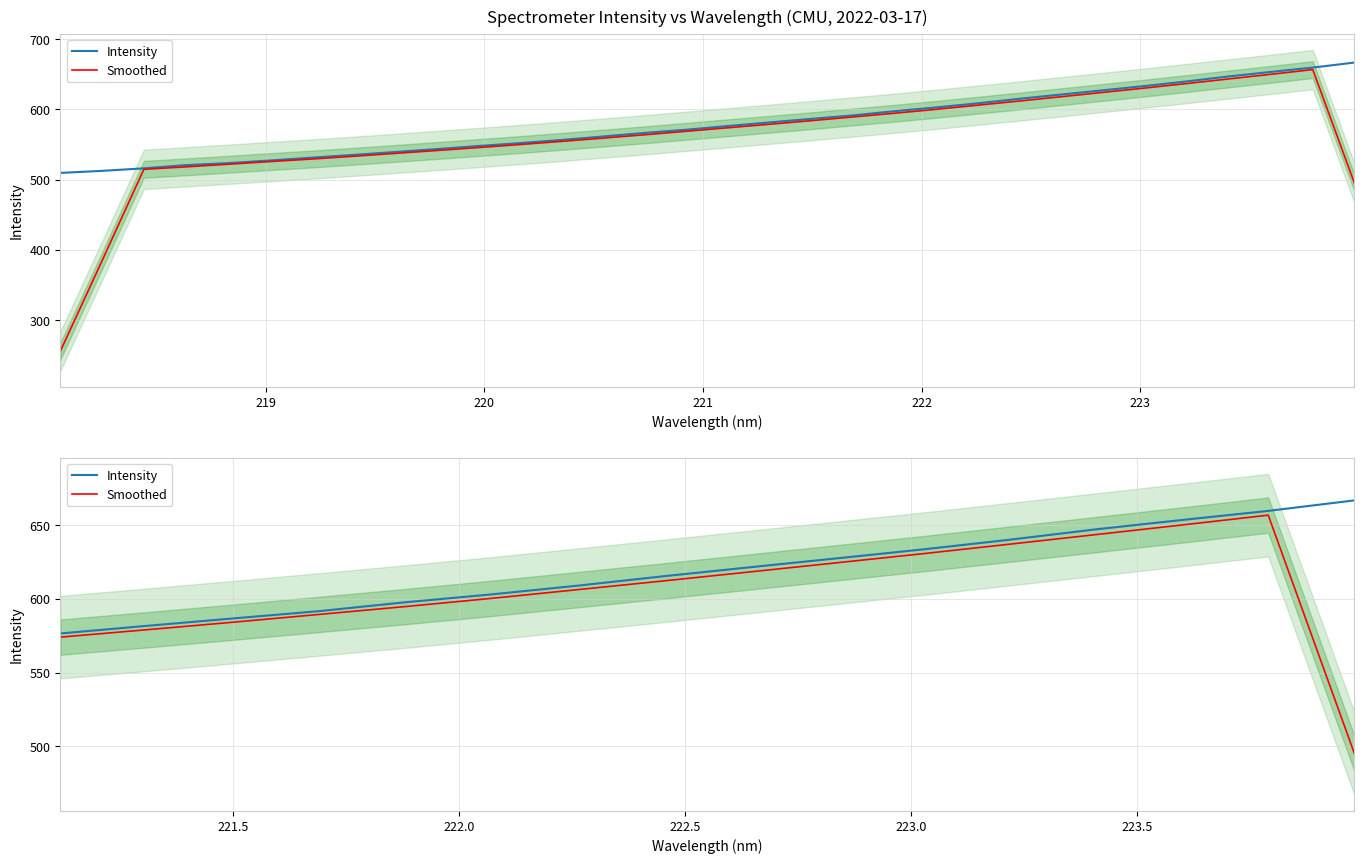

At 222, list the series in order from smallest to largest.

Smoothed, Intensity